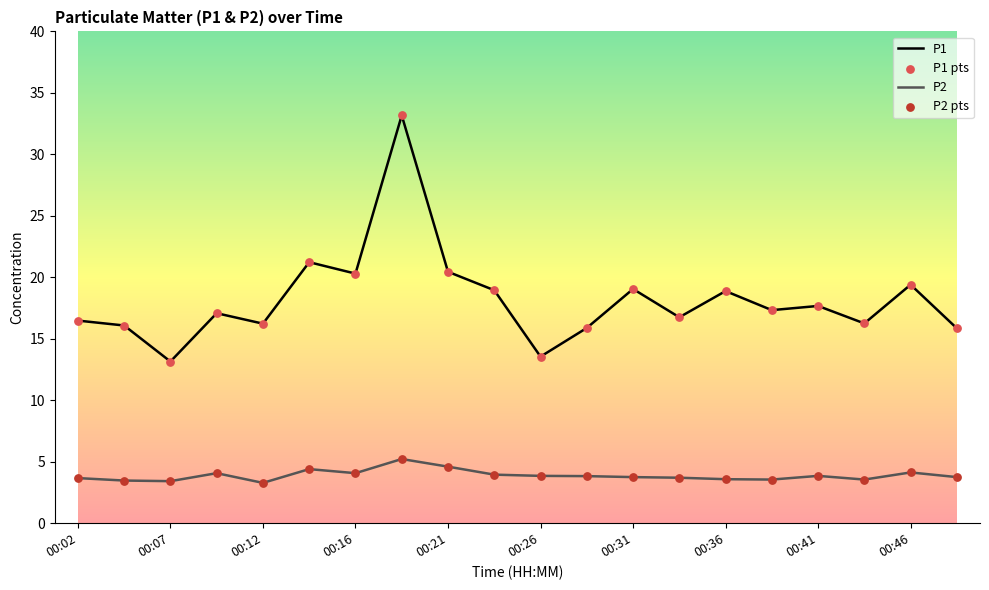

At how many categories does at least one series exceed 22?

1